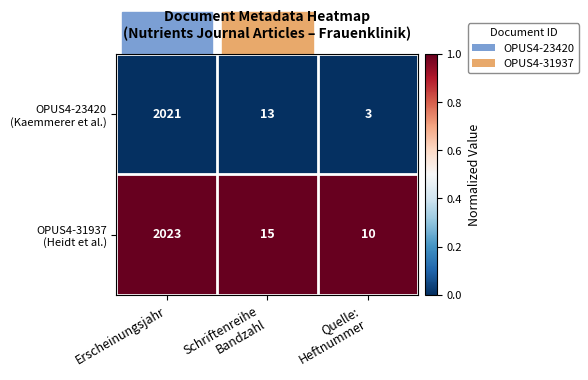

What is the minimum value shown in the chart?

3